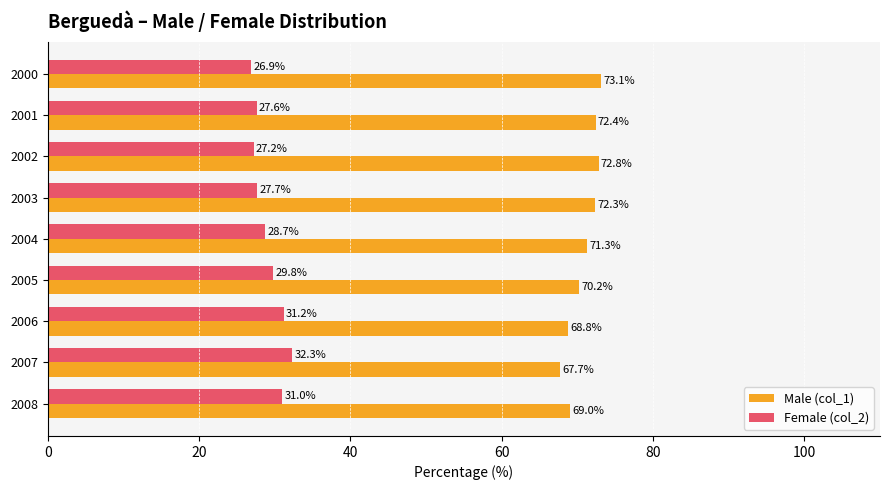

List the series in order of their peak value, lowest first.

Female (col_2), Male (col_1)